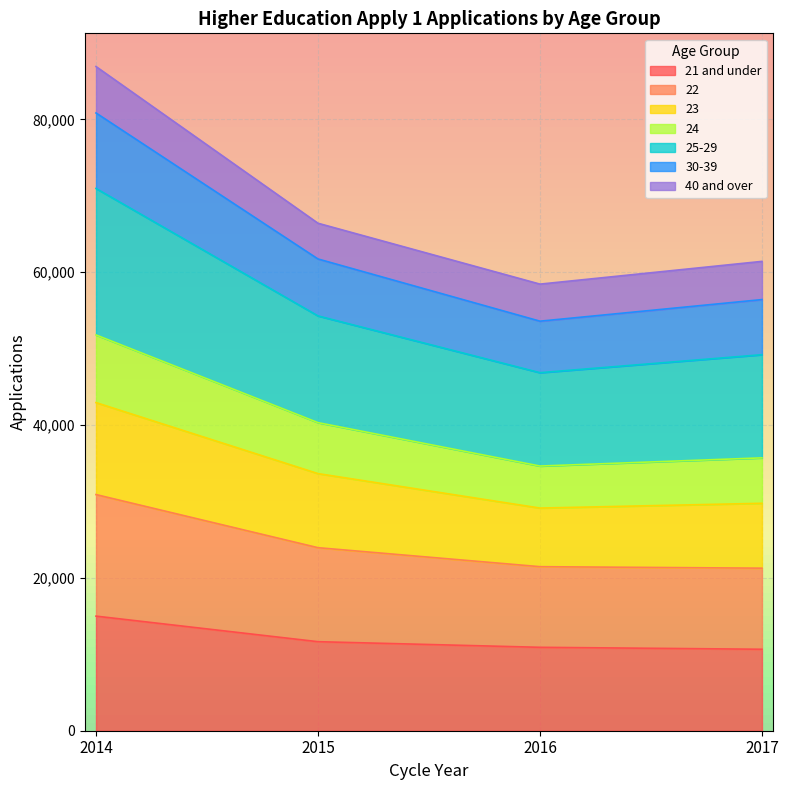

True or false: 30-39 has more than 2 points higher than both neighbors.

False